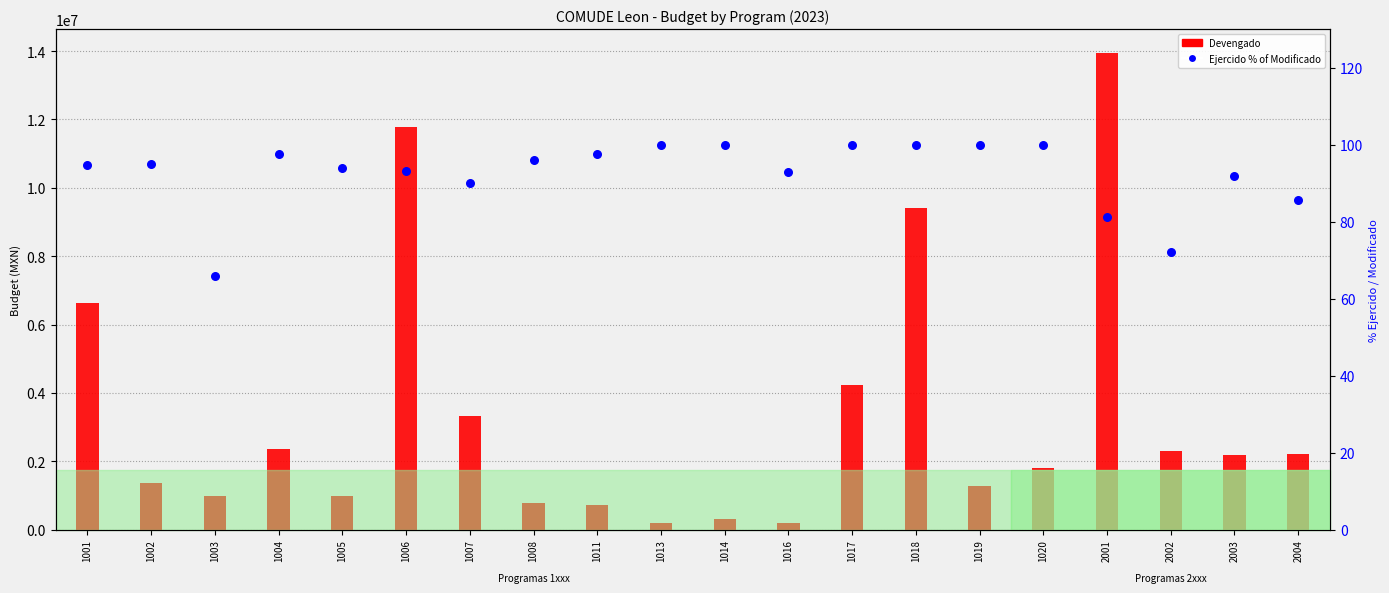

Which series contains the lowest Y value?

Ejercido % of Modificado